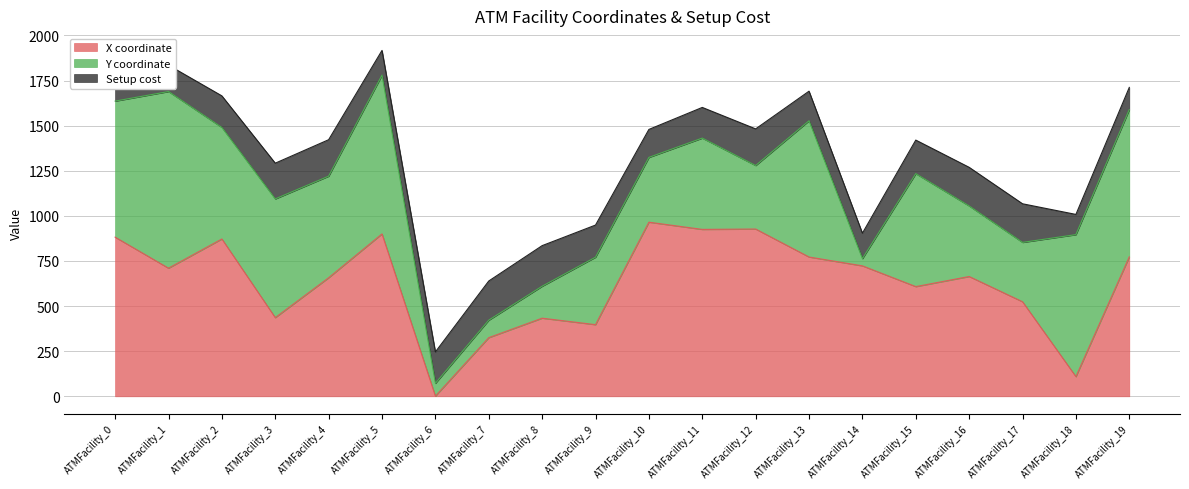

What is the lowest value of the X coordinate series?

1